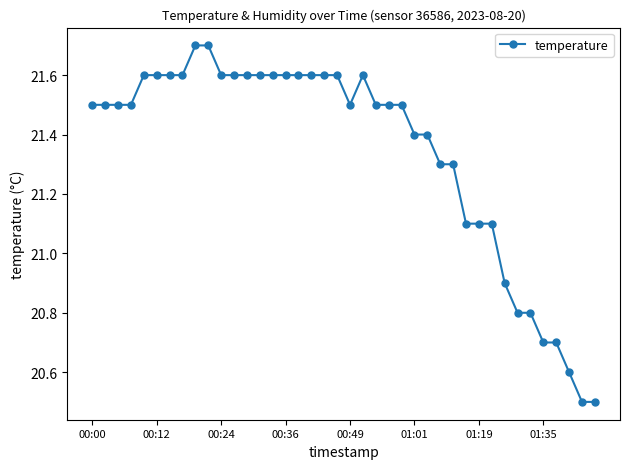

What is the sum of all values?

853.6